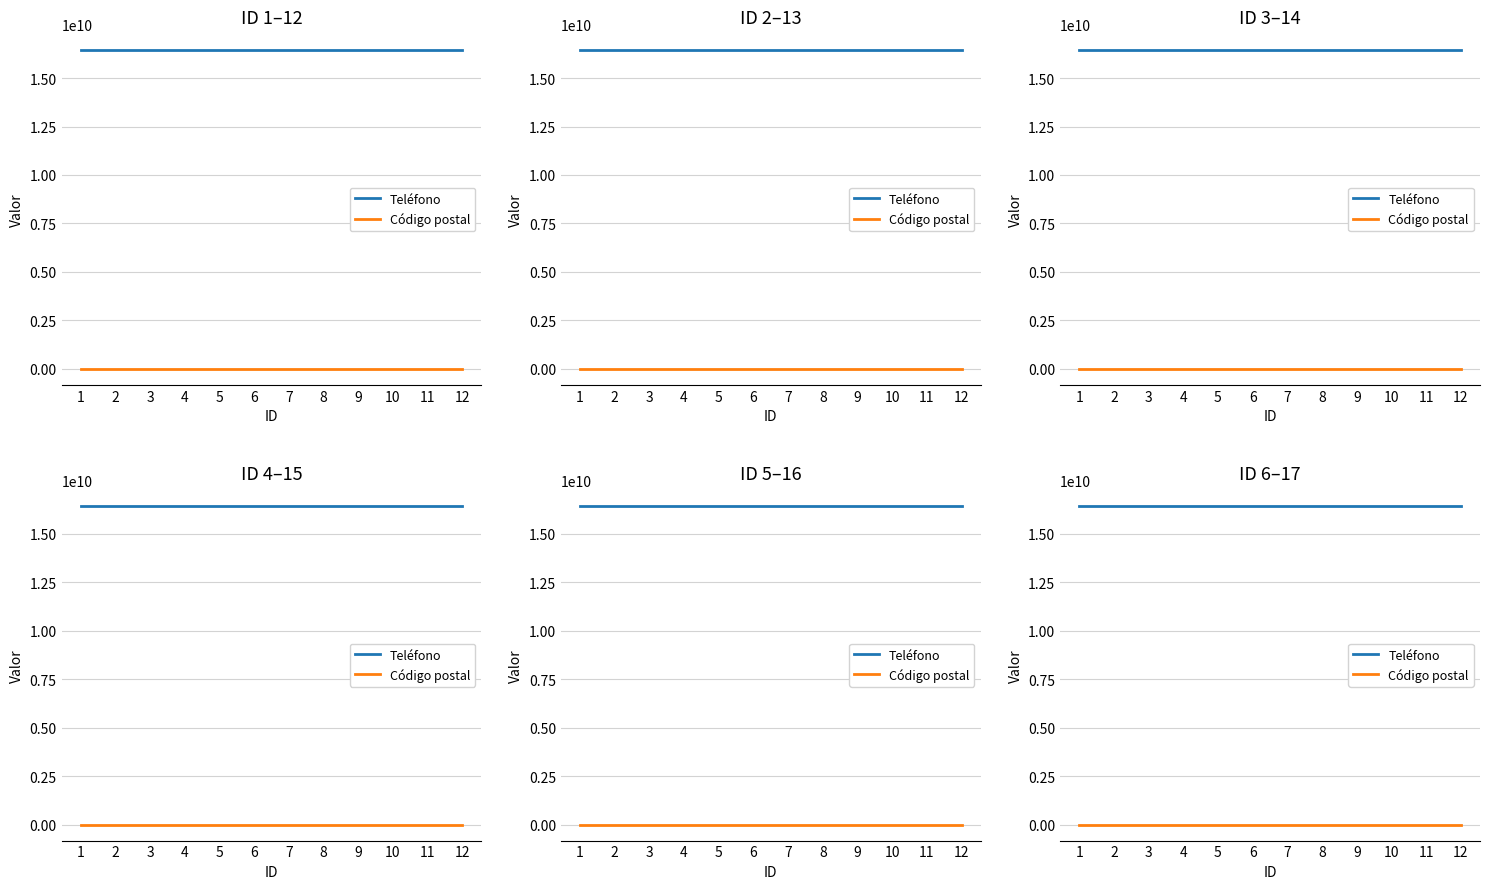

What is the sum of the Código postal values at 2 and 11?

170069